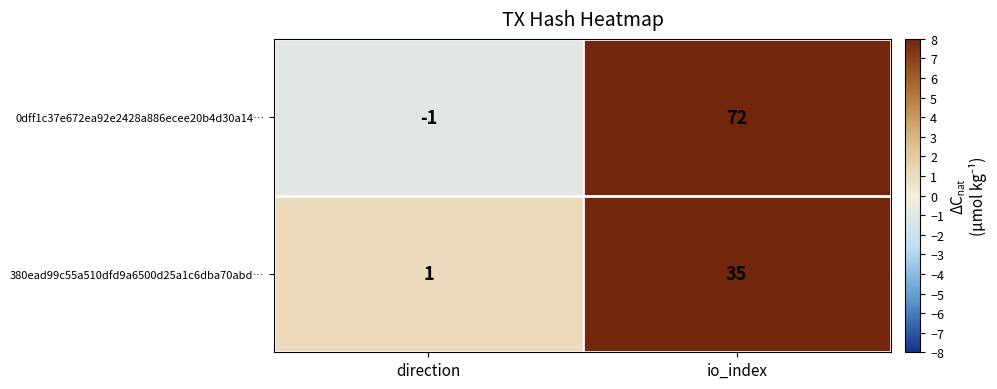

Which series has the largest total across all categories?

0dff1c37e672ea92e2428a886ecee20b4d30a14…